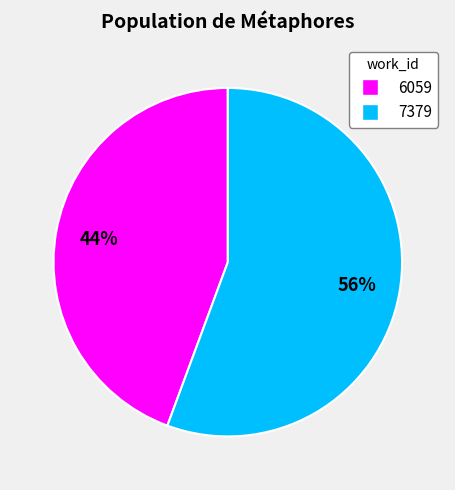

Is there a majority slice in this chart?

Yes